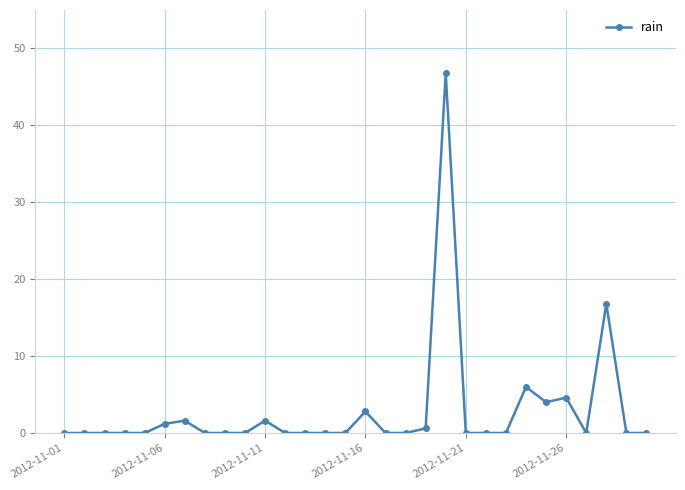

What is the greatest value displayed?

46.8